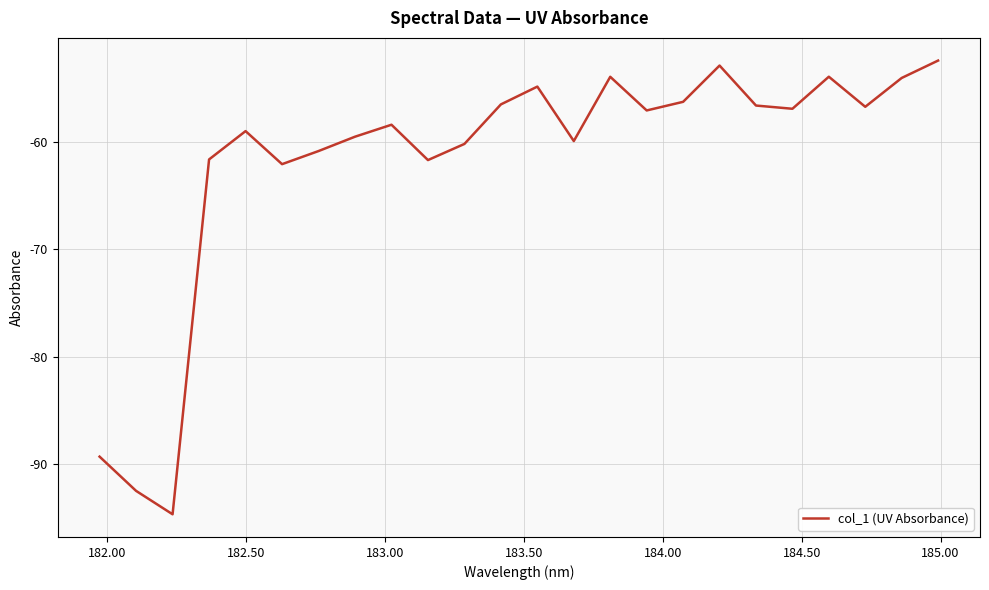

What is the maximum value shown in the chart?

-52.4